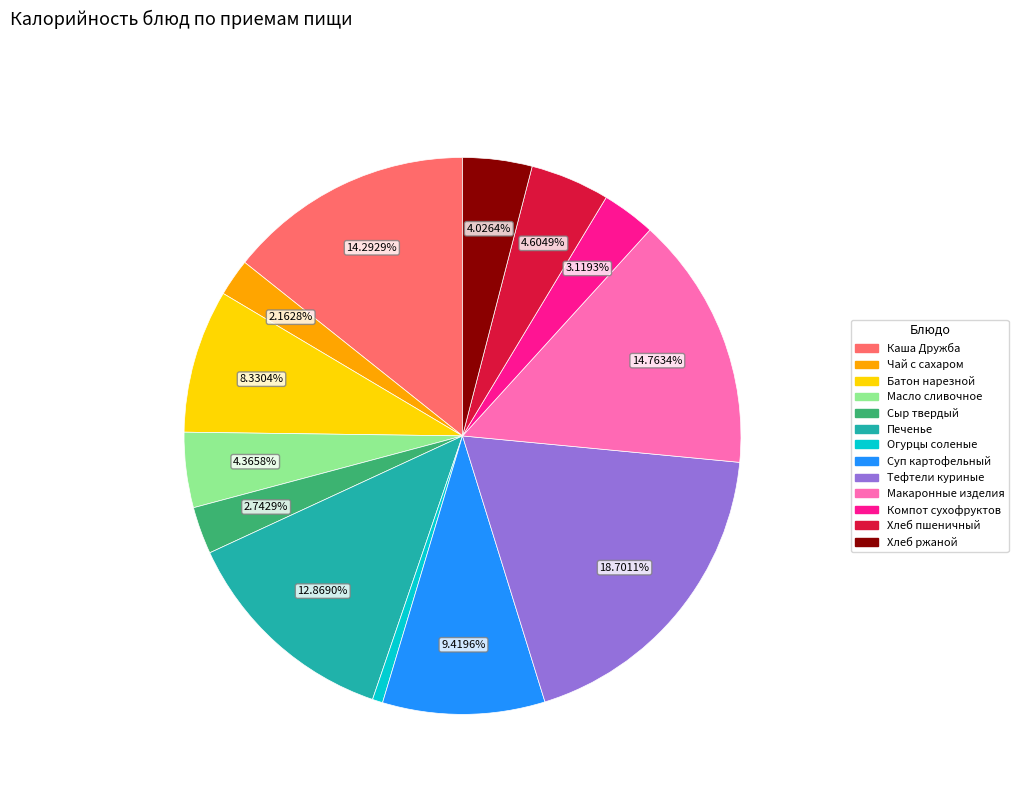

To the nearest percent, what is the average slice percentage?

8%